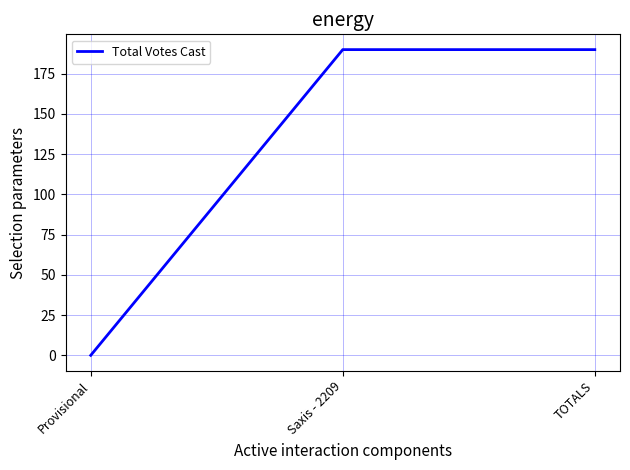

At which category does the chart reach its minimum across all series?

Provisional